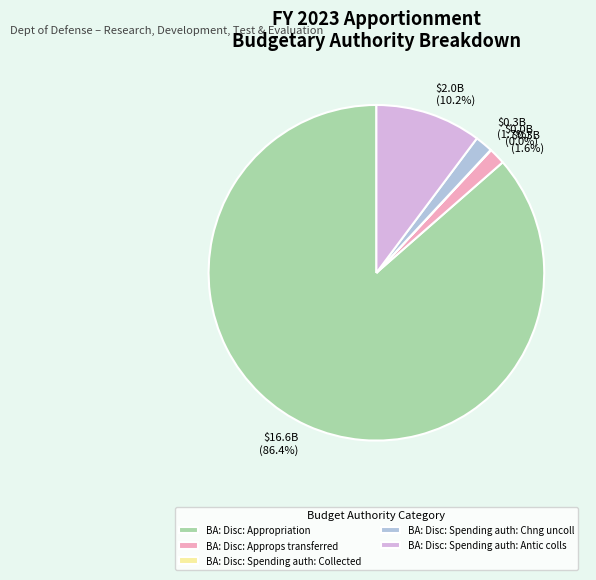

Does BA: Disc: Spending auth: Antic colls account for over 50% of the chart?

No